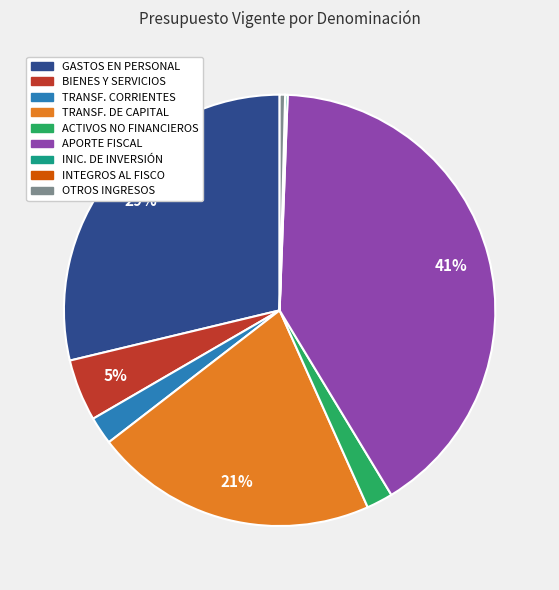

To the nearest percent, what is the average slice percentage?

11%